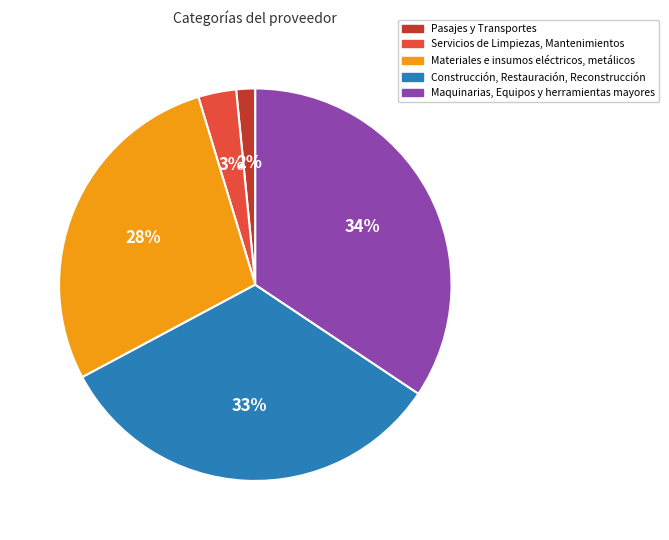

Does Servicios de Limpiezas, Mantenimientos account for over 50% of the chart?

No